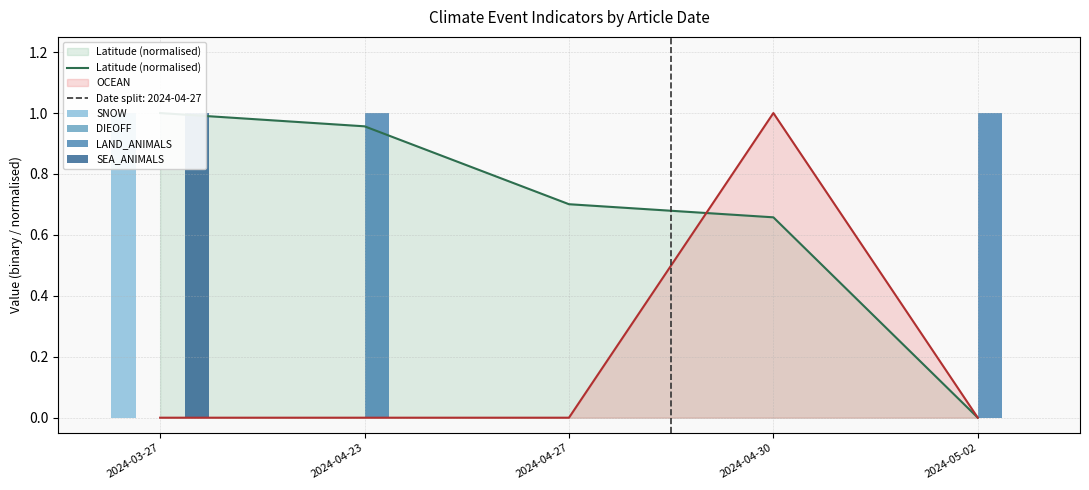

Is it true that OCEAN equals 0 at 2024-05-02?

True